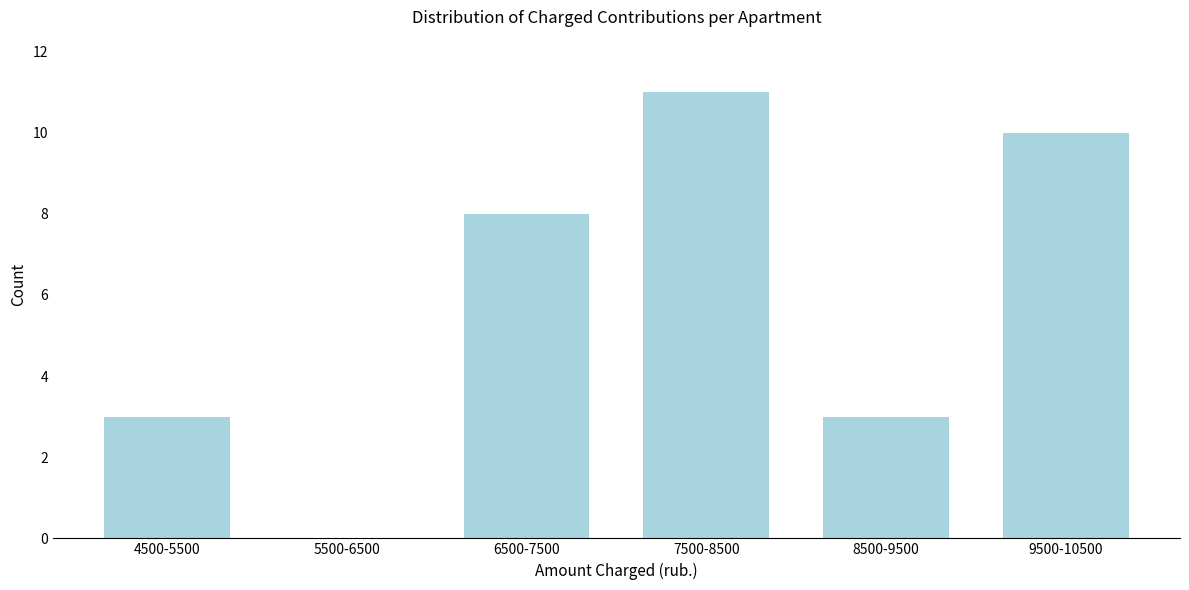

Reading right to left, extract all data points from this chart.

9500-10500=10	8500-9500=3	7500-8500=11	6500-7500=8	5500-6500=0	4500-5500=3